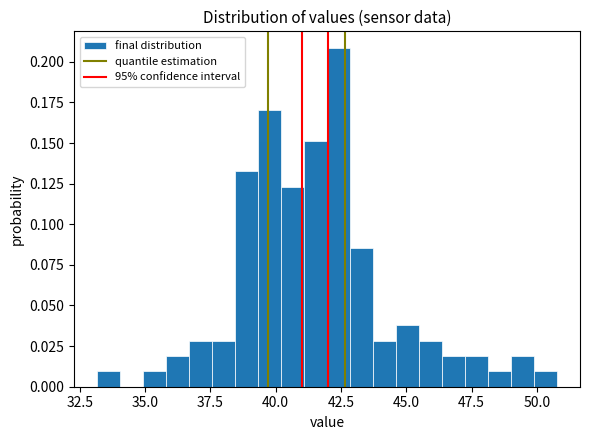

Read against the x-axis, roughly where is the centre of the tallest bar?

42.5